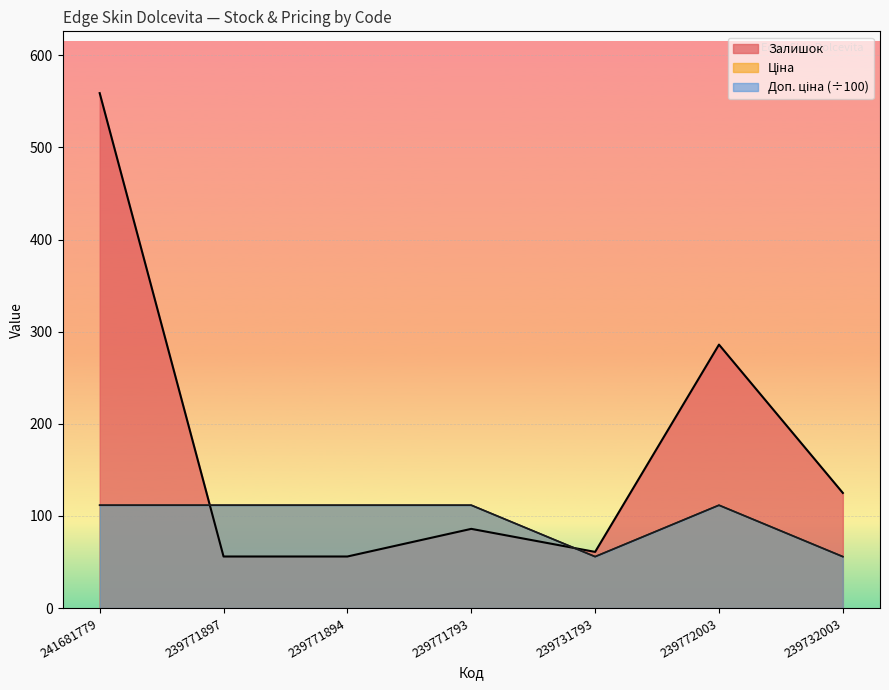

Reading right to left, list all the values displayed in this chart.

Залишок: 239732003=125.0	239772003=286.0	239731793=61.0	239771793=86.0	239771894=56.0	239771897=56.0	241681779=559.0
Ціна: 239732003=55.9	239772003=111.7	239731793=55.9	239771793=111.7	239771894=111.7	239771897=111.7	241681779=111.7
Доп. ціна: 239732003=55.9	239772003=111.7	239731793=55.9	239771793=111.7	239771894=111.7	239771897=111.7	241681779=111.7